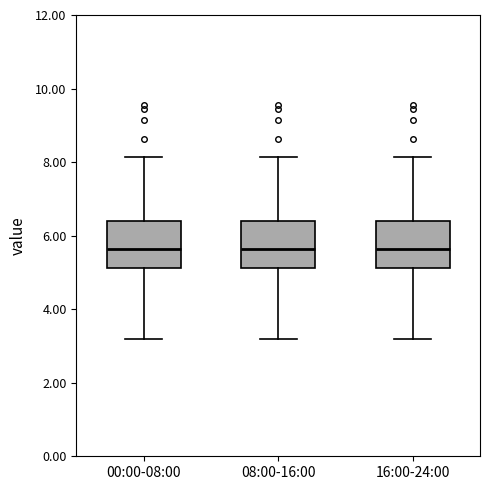

Where is the upper edge of the box for 00:00-08:00 on the y-axis? The values are not printed on the chart, so give them approximately, as read against the axis.

6.4